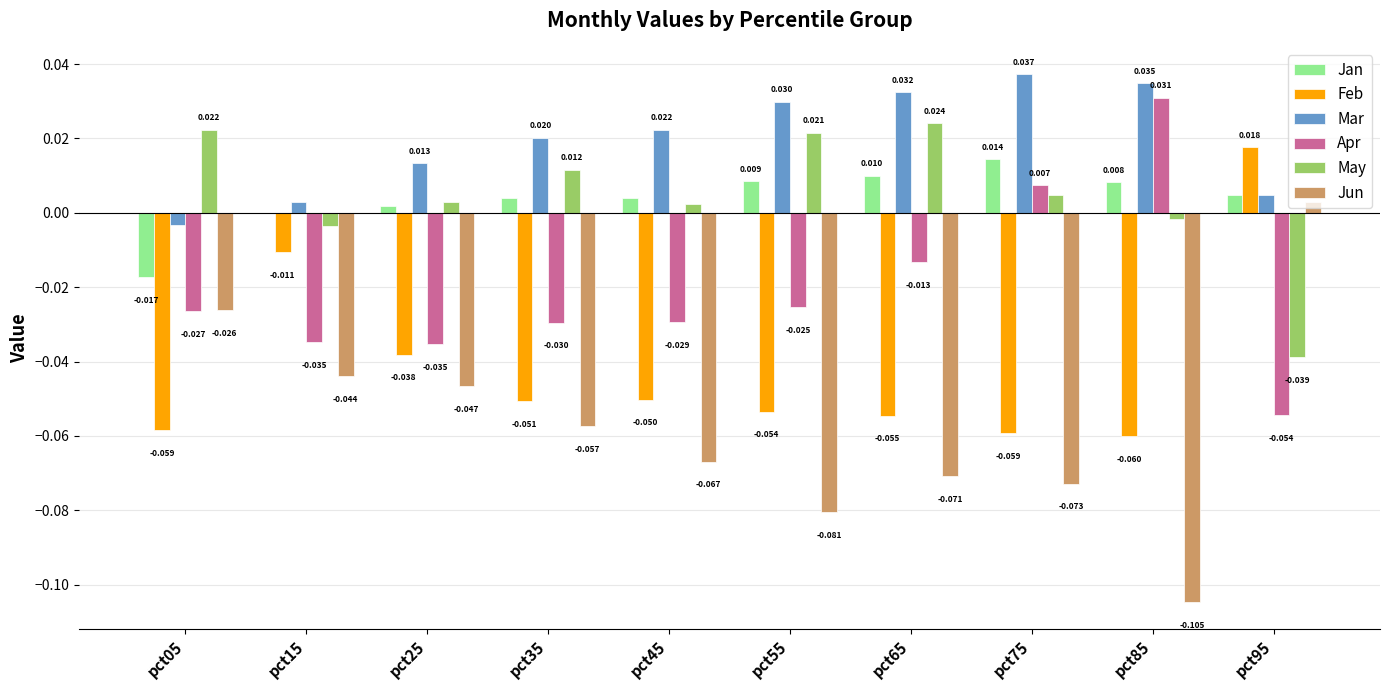

Which series changed the most between pct75 and pct85?

Jun